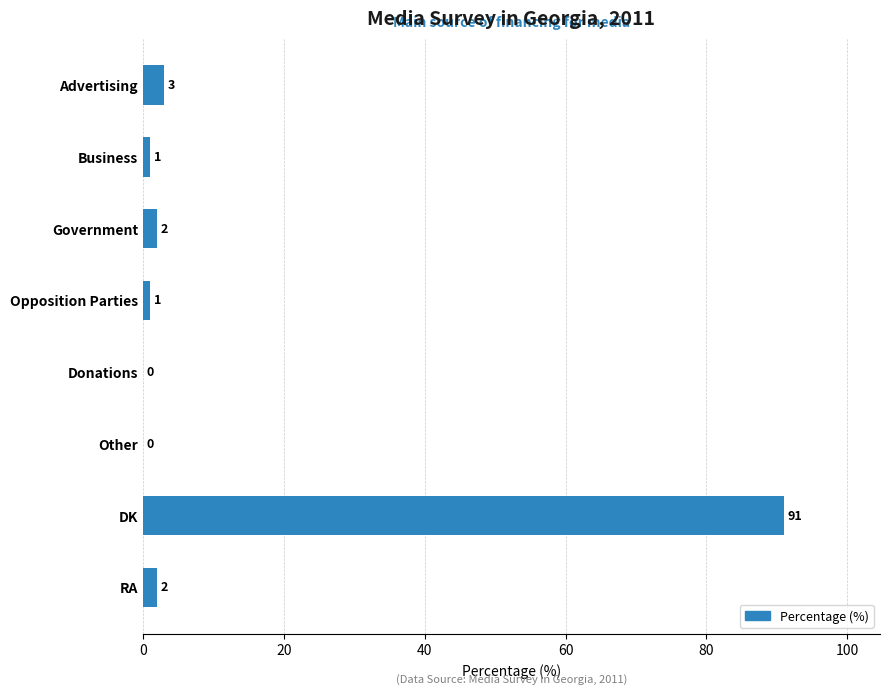

Which has a higher value, RA or Donations?

RA